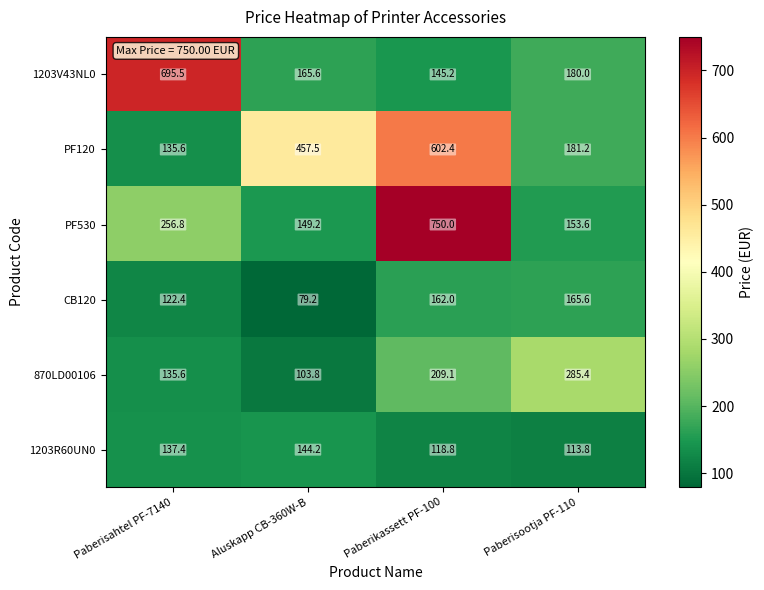

Reading left to right, what are all the values shown in this chart?

1203V43NL0: 695.5	165.6	145.2	180.0
PF120: 135.6	457.5	602.4	181.2
PF530: 256.8	149.2	750.0	153.6
CB120: 122.4	79.2	162.0	165.6
870LD00106: 135.6	103.8	209.1	285.4
1203R60UN0: 137.4	144.2	118.8	113.8